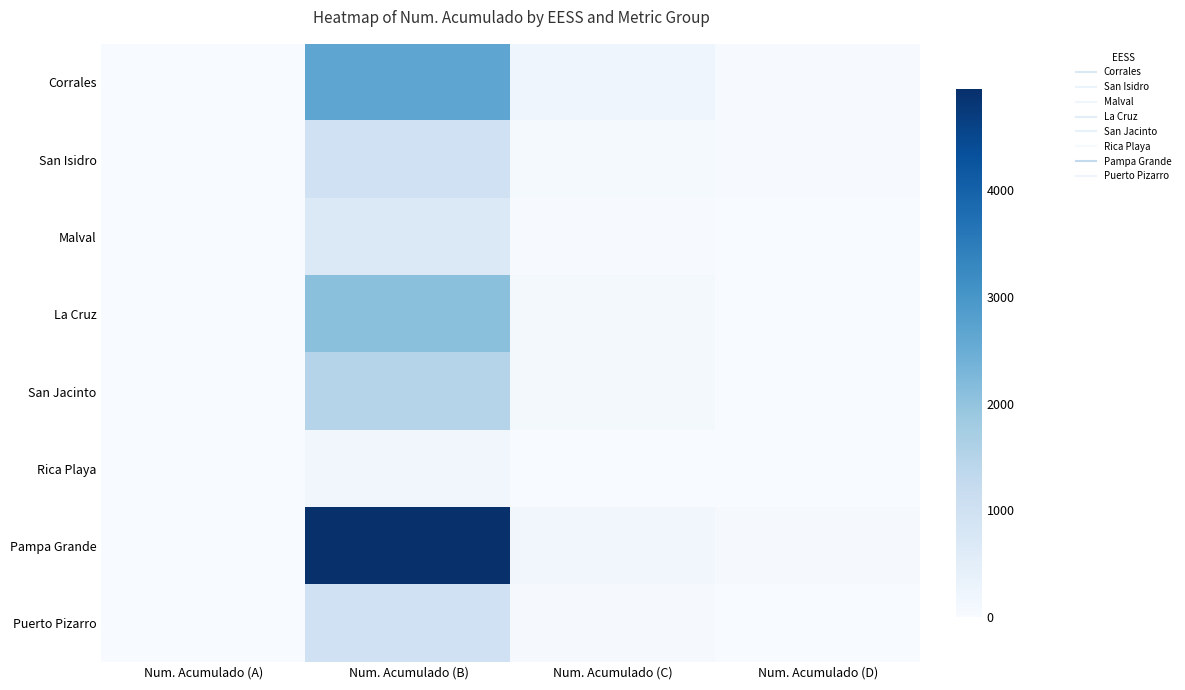

At how many categories does at least one series exceed 3956?

1